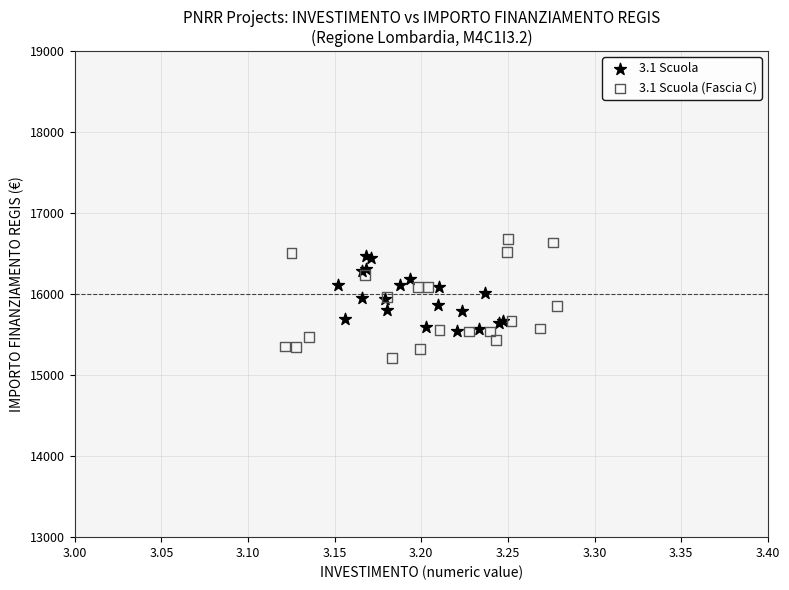

Which series has the widest spread of Y values?

3.1 Scuola (Fascia C)